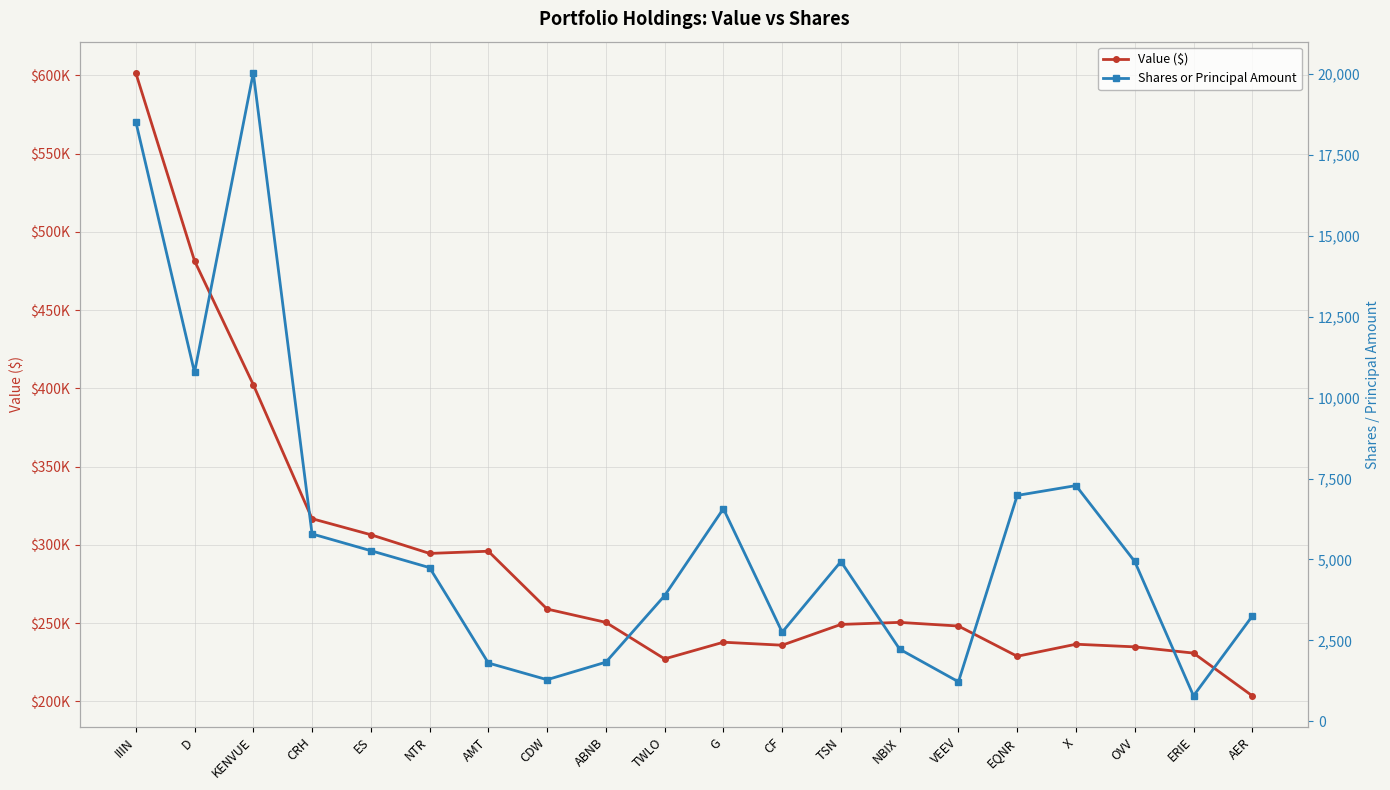

How many interior local peaks does the Shares or Principal Amount series have?

4